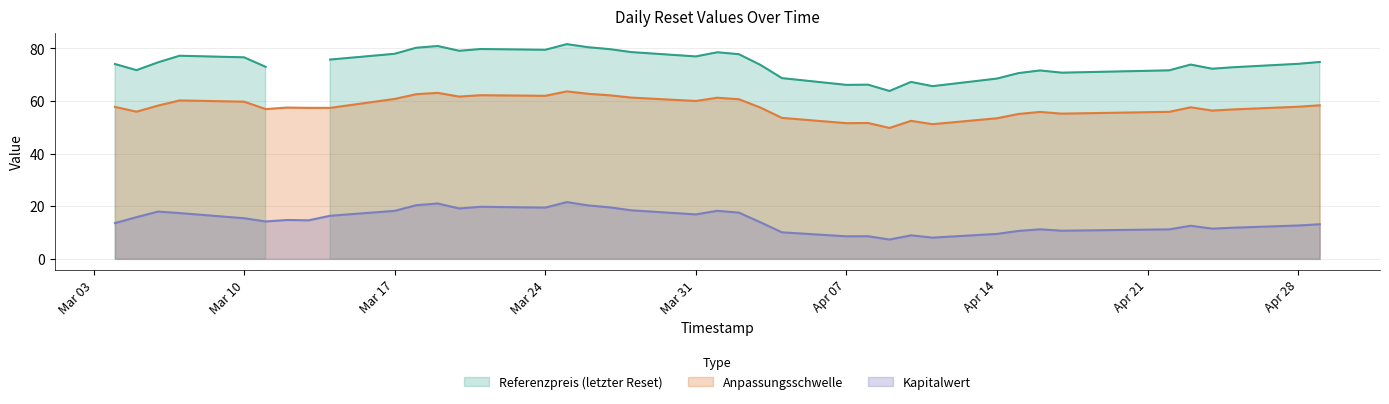

True or false: Kapitalwert and Anpassungsschwelle cross at least once.

False